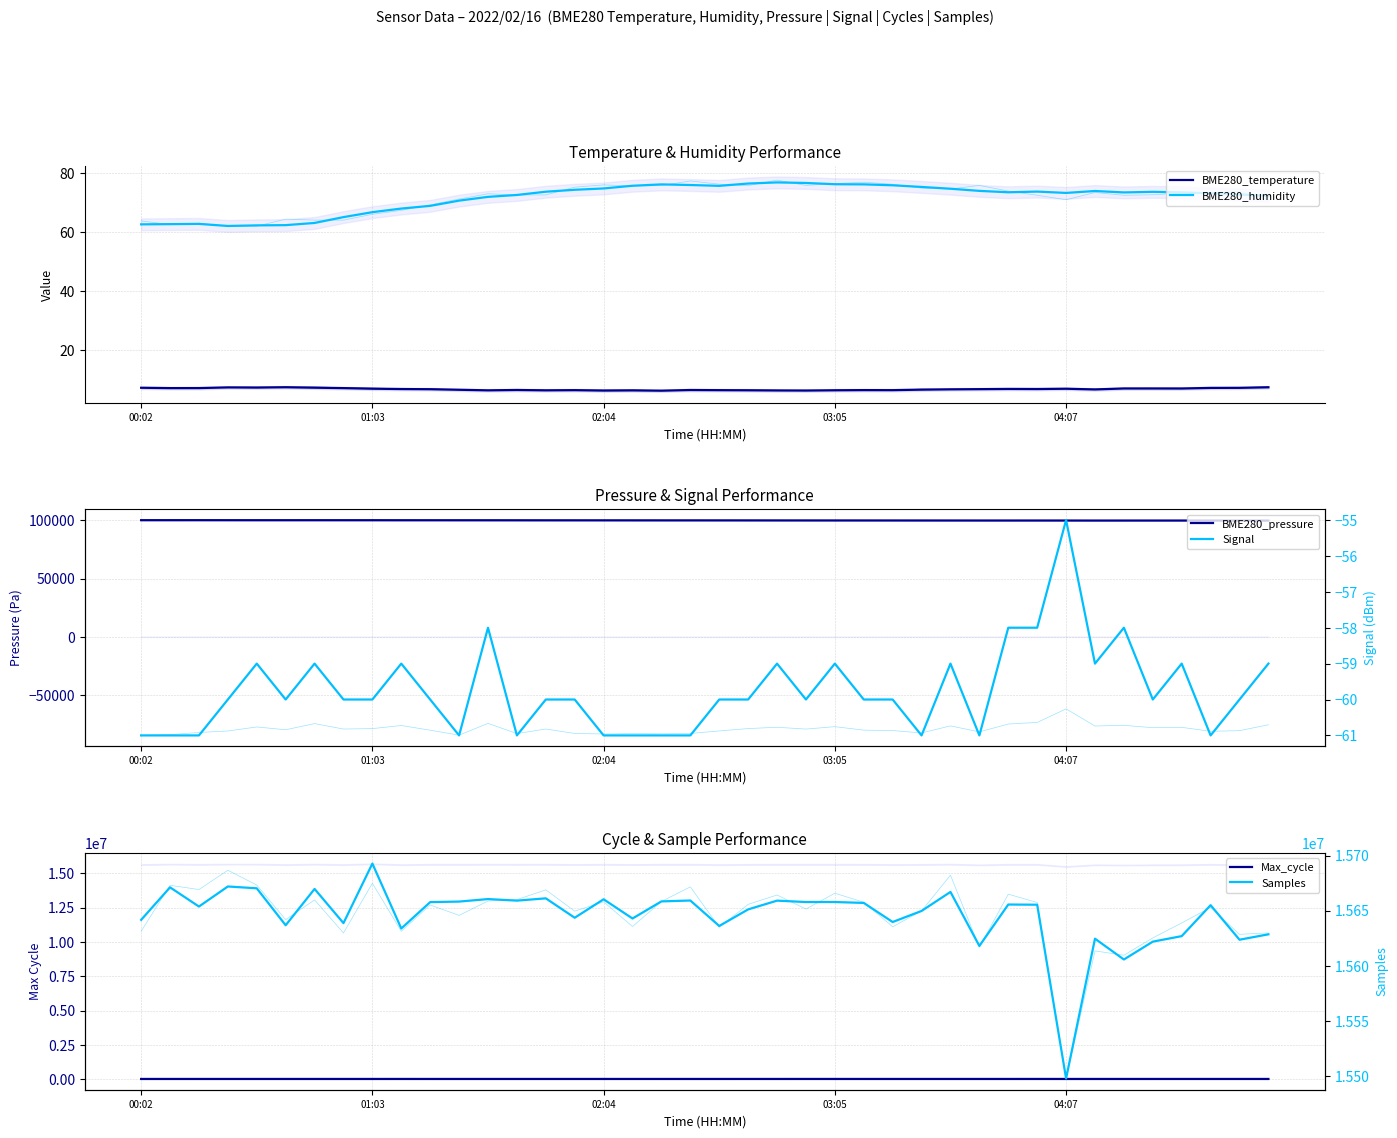

What is the total value across all series at 13?

15779317.8